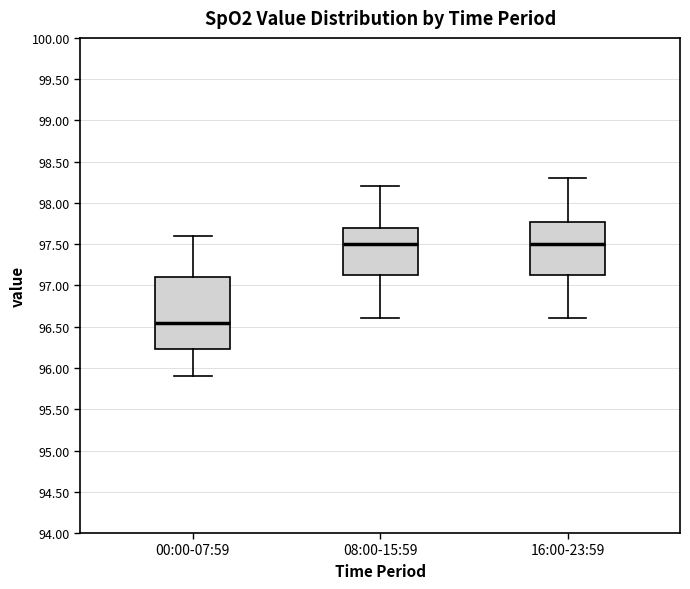

Reading left to right, read every box against the y-axis: the position of its median line, the range the box covers, and the ends of its whiskers. The values are not printed on the chart, so give them approximately, as read against the axis.

00:00-07:59: median 96.55, box 96.25 to 97.10, whiskers 95.90 to 97.60
08:00-15:59: median 97.50, box 97.15 to 97.70, whiskers 96.60 to 98.20
16:00-23:59: median 97.50, box 97.15 to 97.80, whiskers 96.60 to 98.30